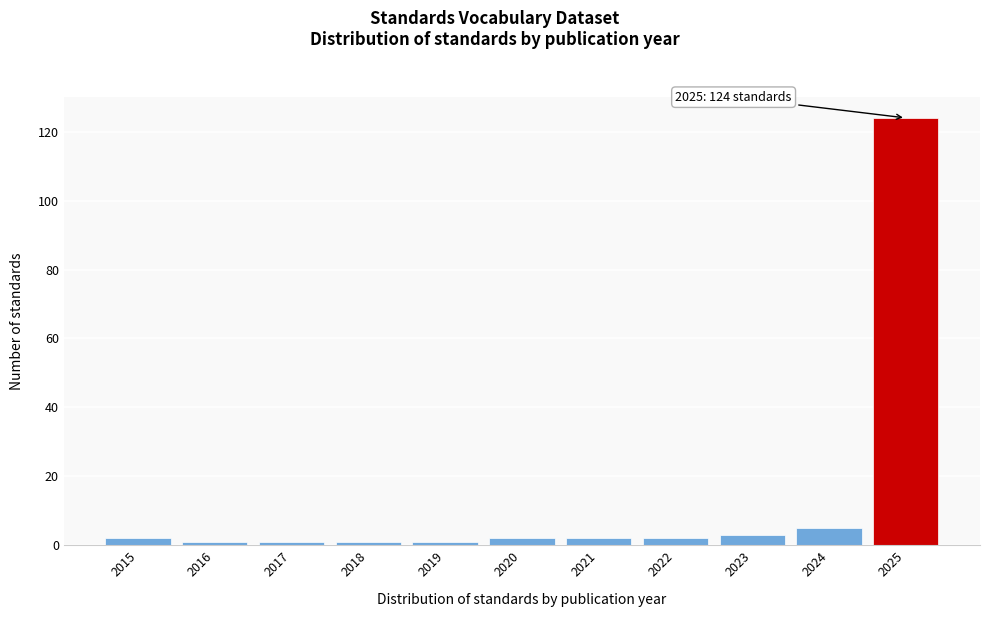

Reading left to right, list all the values displayed in this chart.

2015=2	2016=1	2017=1	2018=1	2019=1	2020=2	2021=2	2022=2	2023=3	2024=5	2025=124